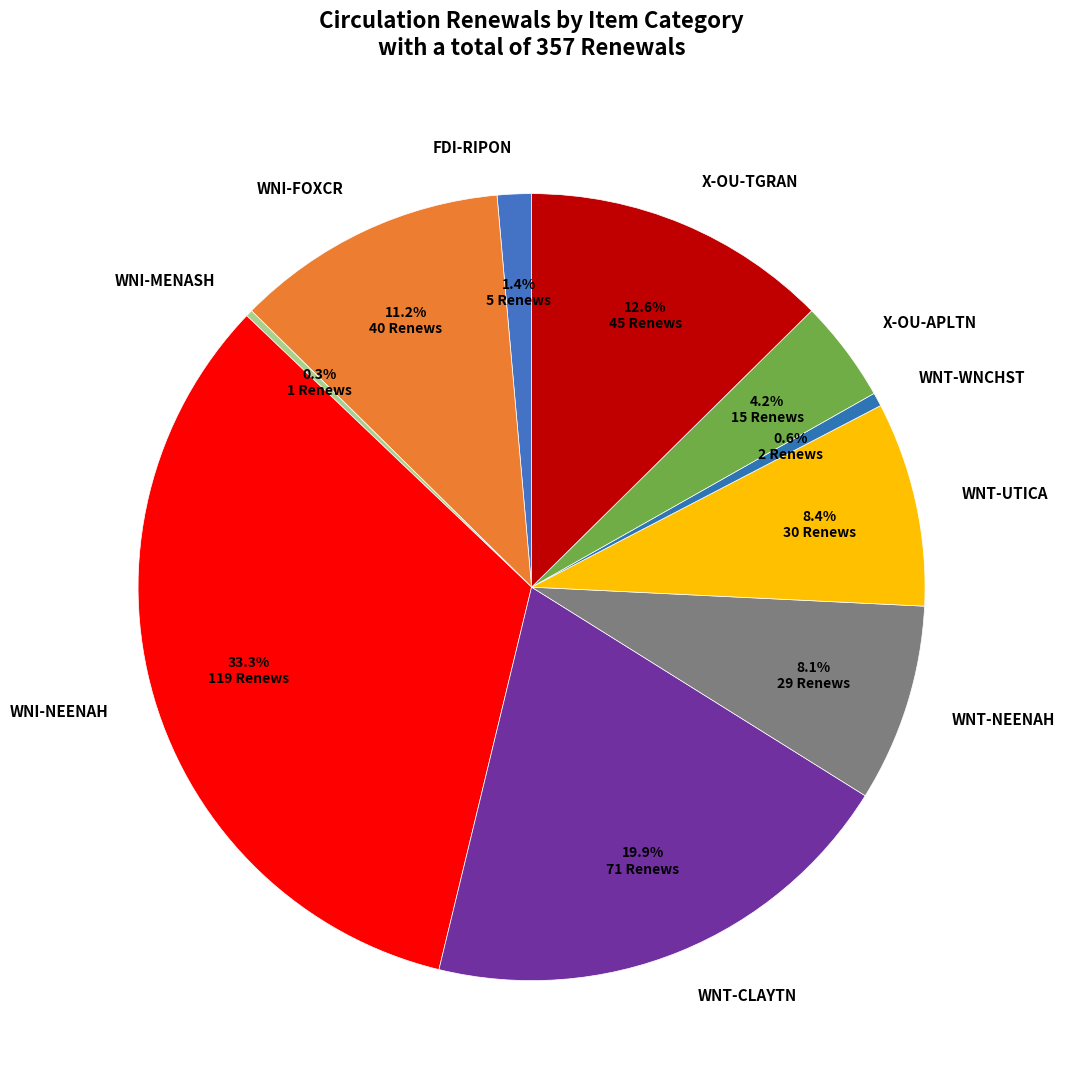

How much of the chart is everything except X-OU-APLTN?

95.8%